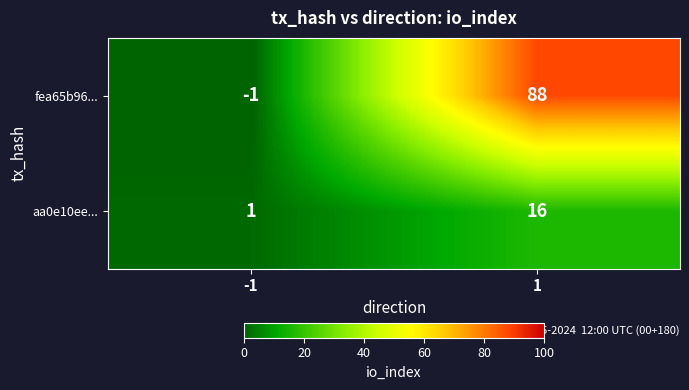

Reading left to right, extract all data points from this chart.

fea65b96...: -1	88
aa0e10ee...: 1	16